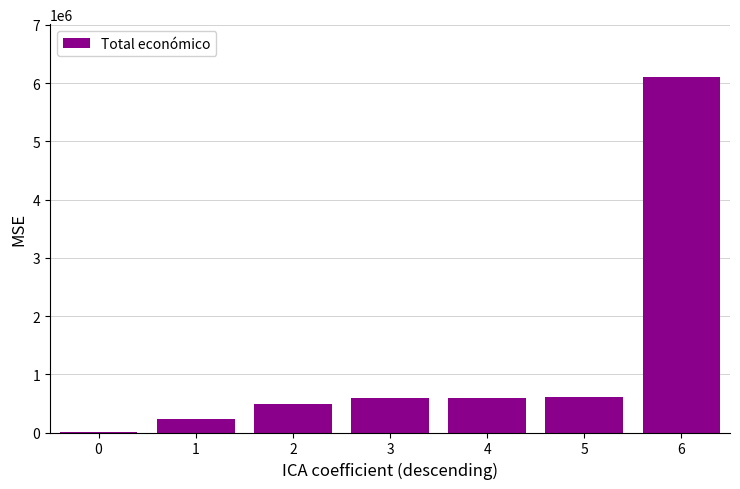

Approximately how many times larger is the value at 5 compared to 1?

2.7